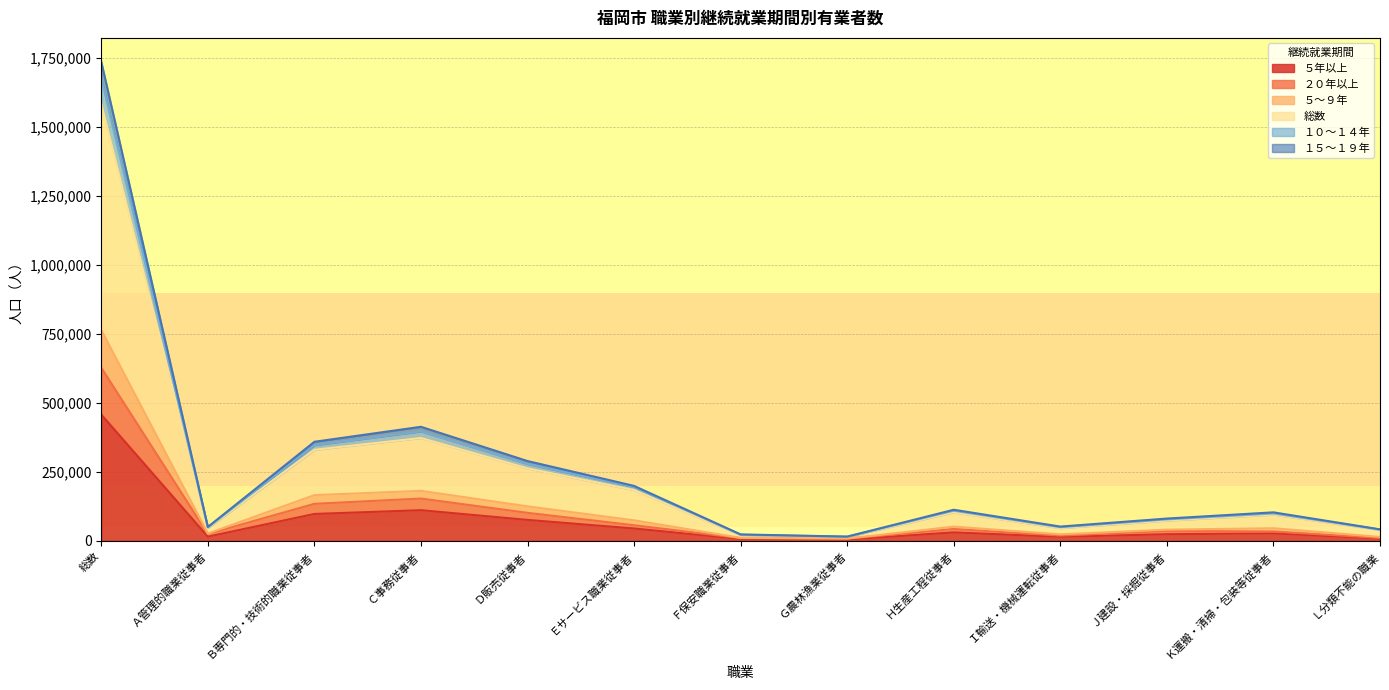

How many interior local valleys does the ５年以上 series have?

3